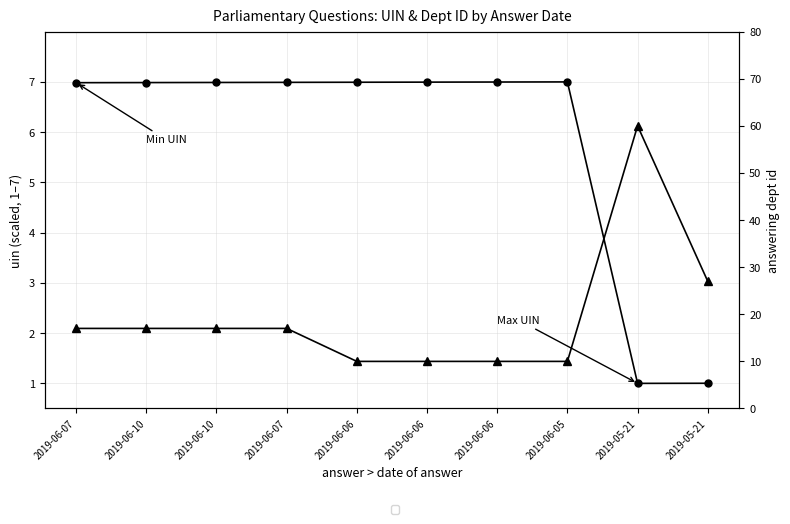

Where is uin (scaled) nearest to the value 4?

2019-06-07